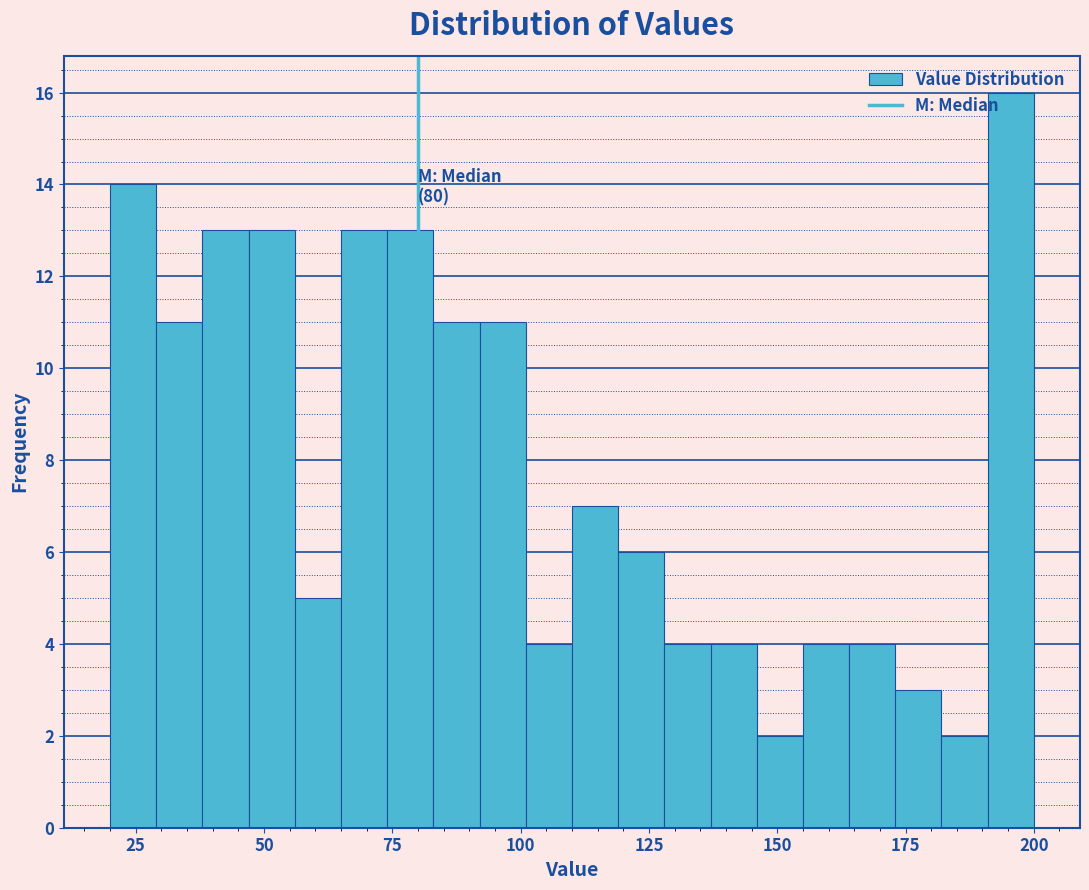

Around what value on the x-axis is the tallest bar? Give the approximate position of its centre, as read against the axis.

195